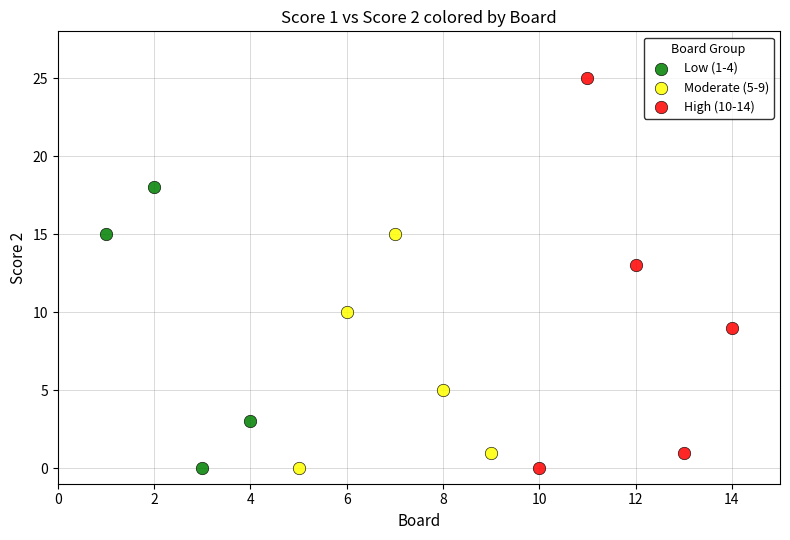

Which series has the largest Y range (max minus min)?

High (10-14)